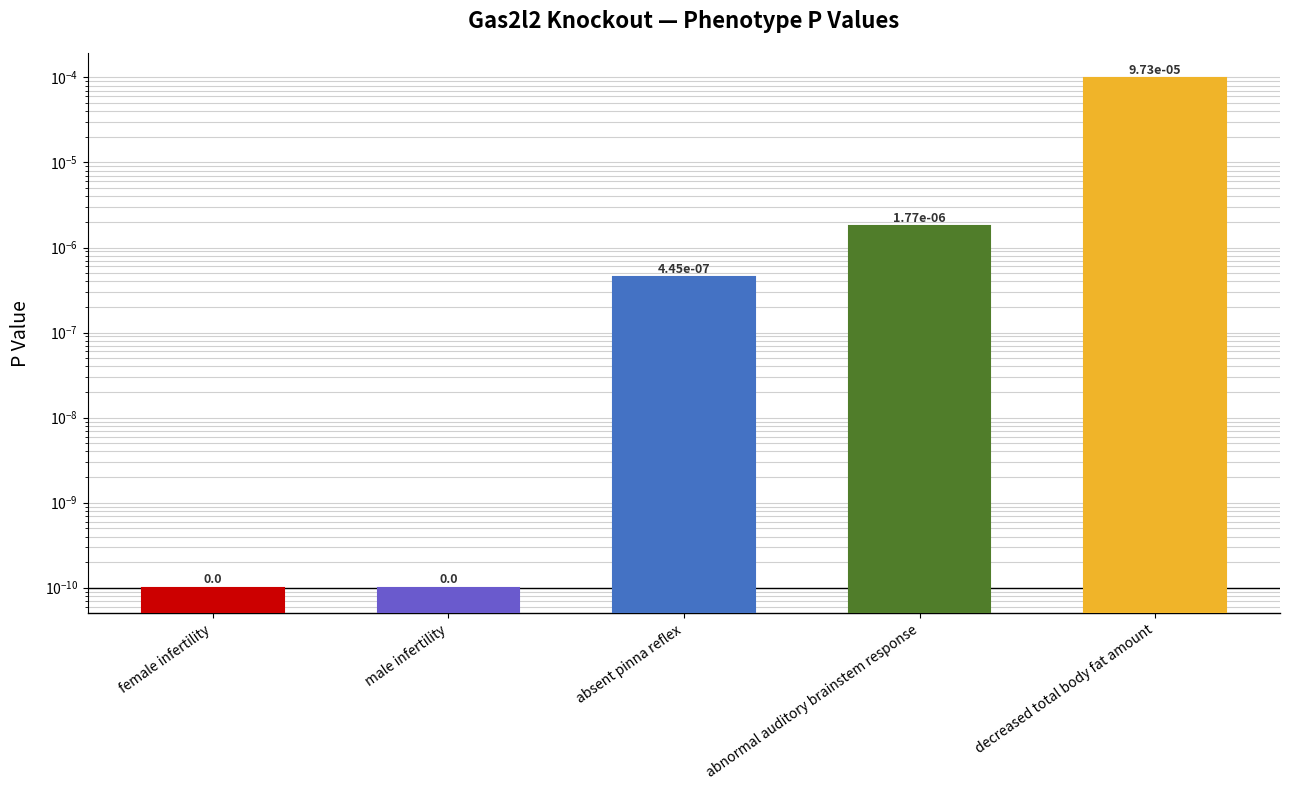

What position from the left is male infertility?

2